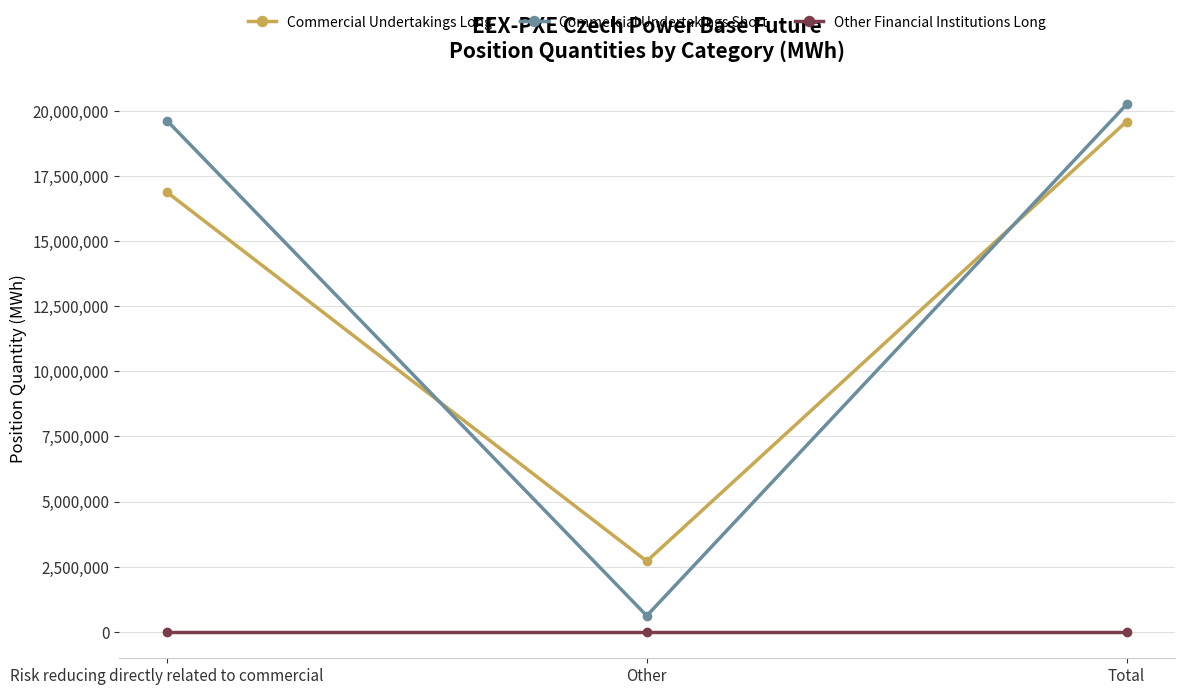

True or false: Commercial Undertakings Short has a value of 31998670 at Risk reducing directly related to commercial.

False